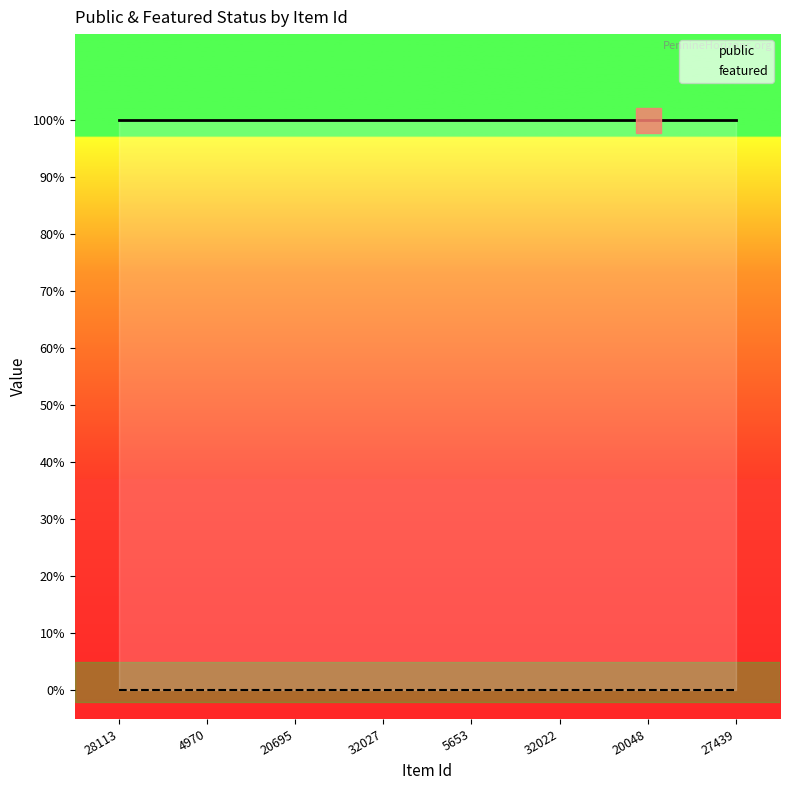

Is it true that public equals 1 at 20048?

True